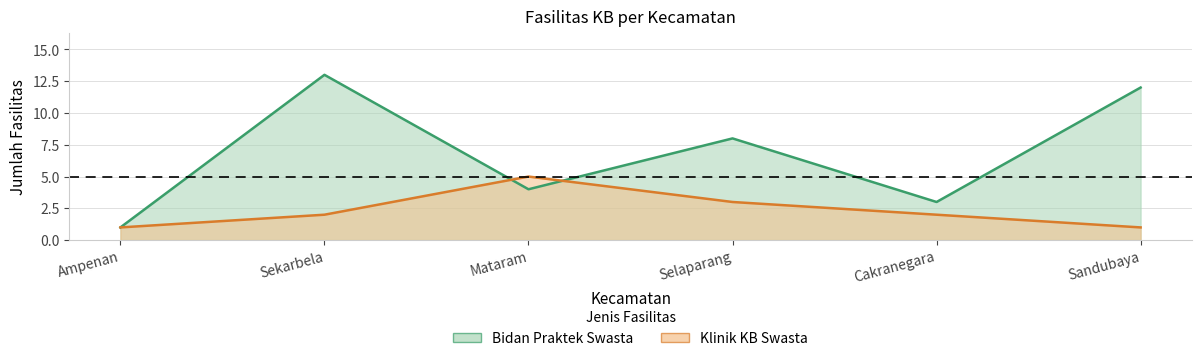

True or false: Bidan Praktek Swasta and Klinik KB Swasta intersect in this chart.

True